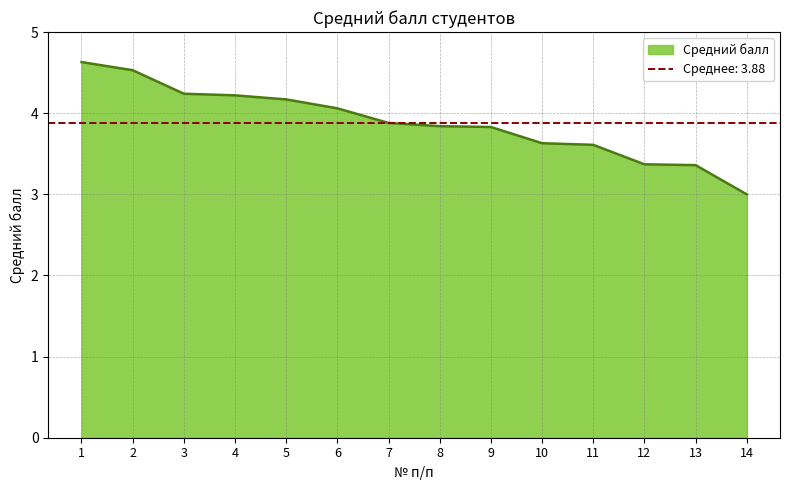

The chart shows a value of 2.1 at 6. True or false?

False